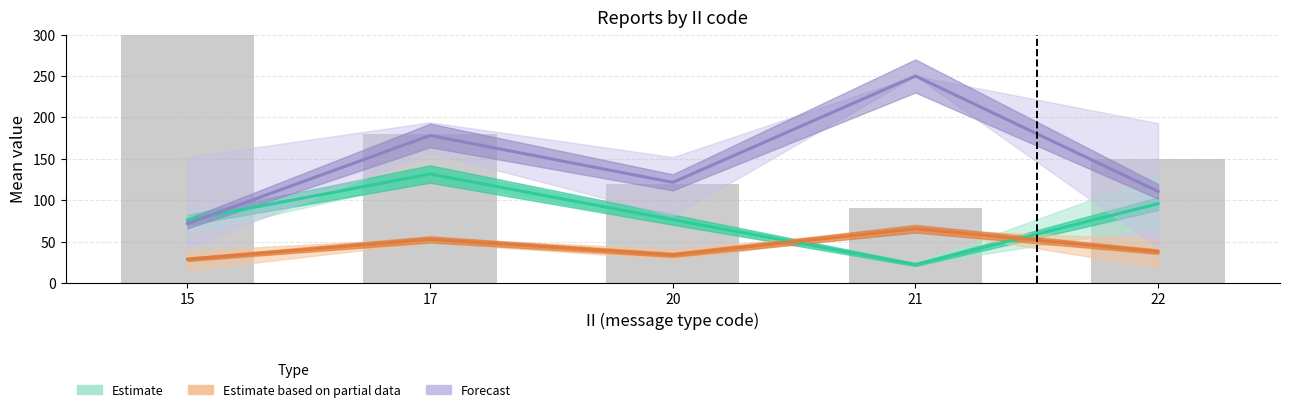

Between 17 and 15, which is larger?

17